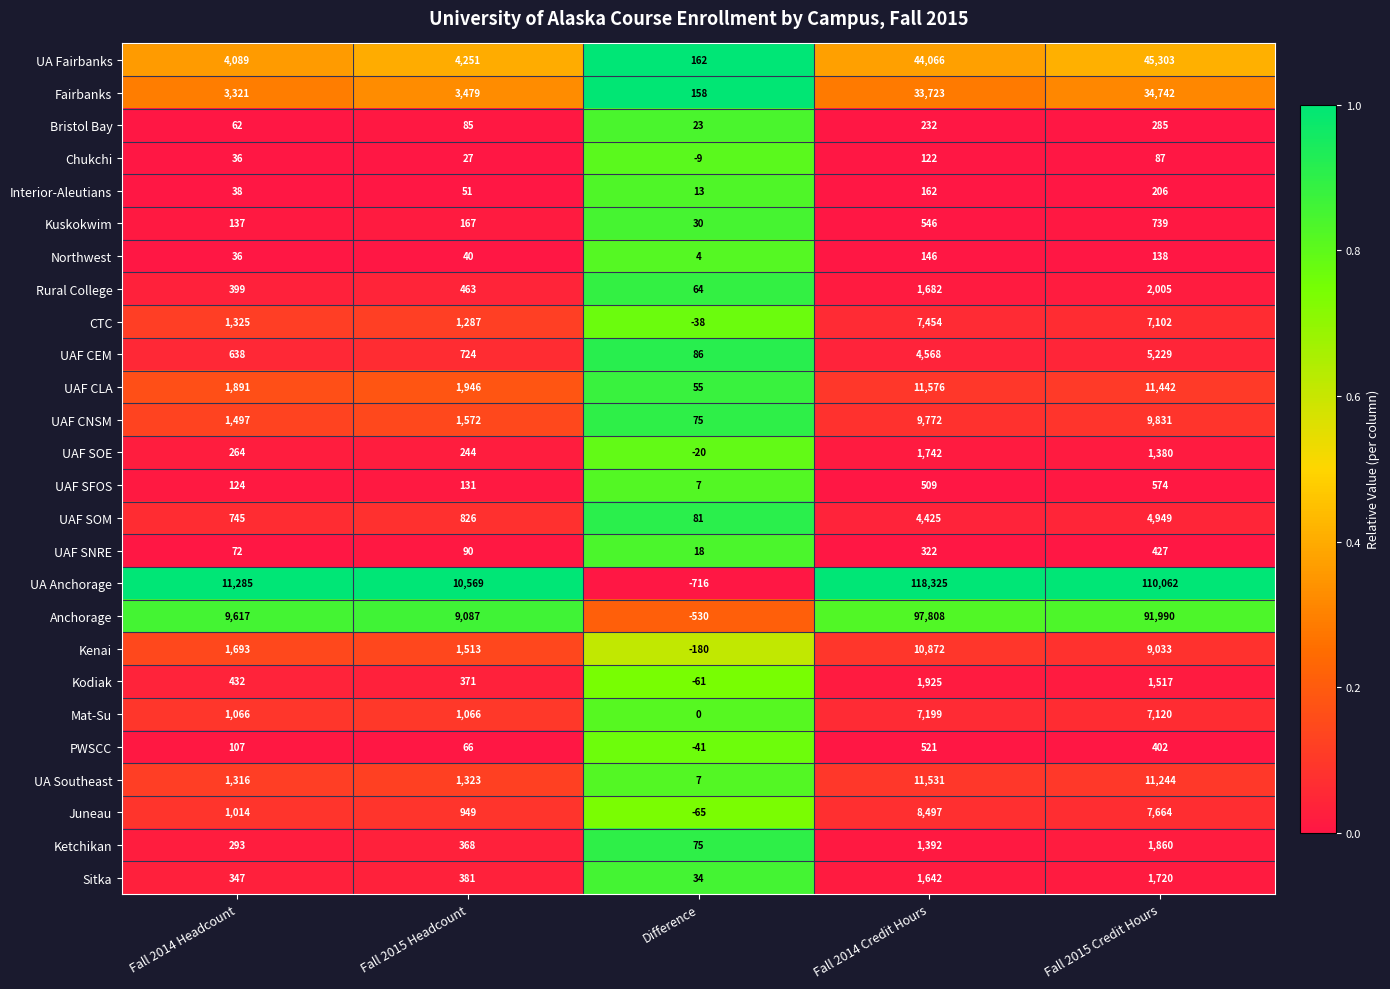

How many distinct data groups are displayed?

26